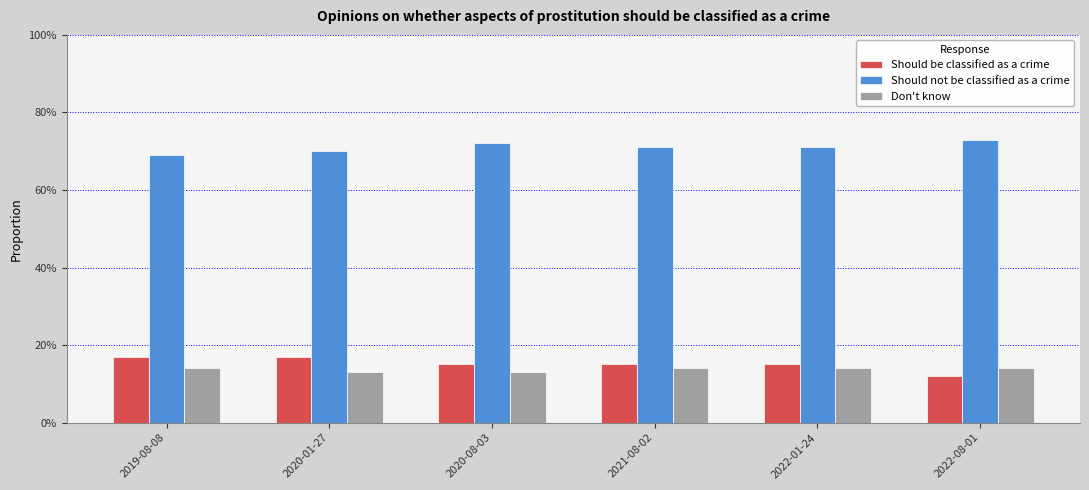

Which category has the lowest value across all series?

2022-08-01